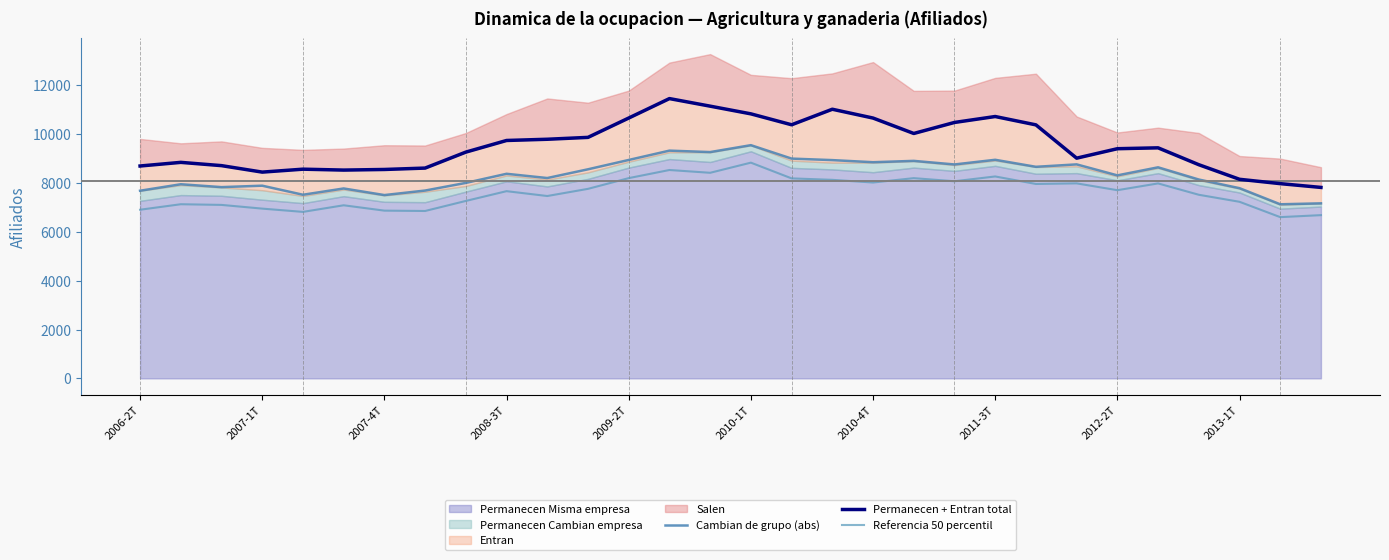

True or false: Cambian de grupo (abs) and Referencia 50 percentil intersect in this chart.

False